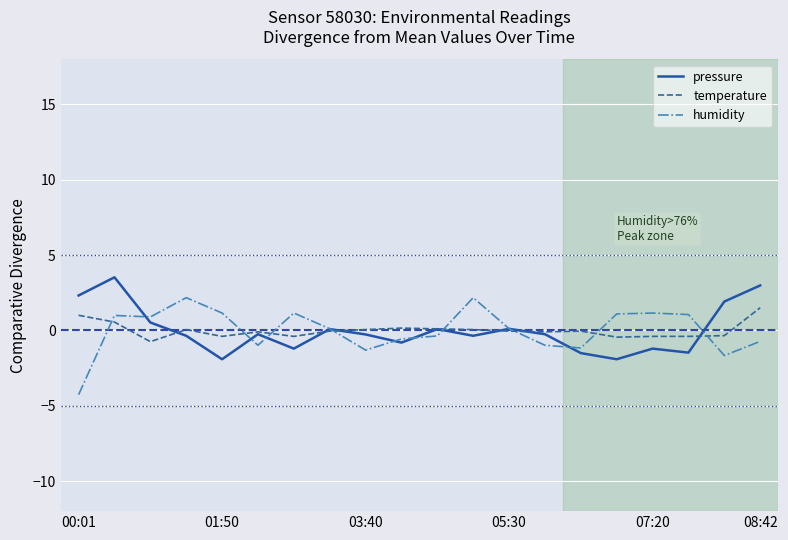

What is the smallest value displayed?

-4.3